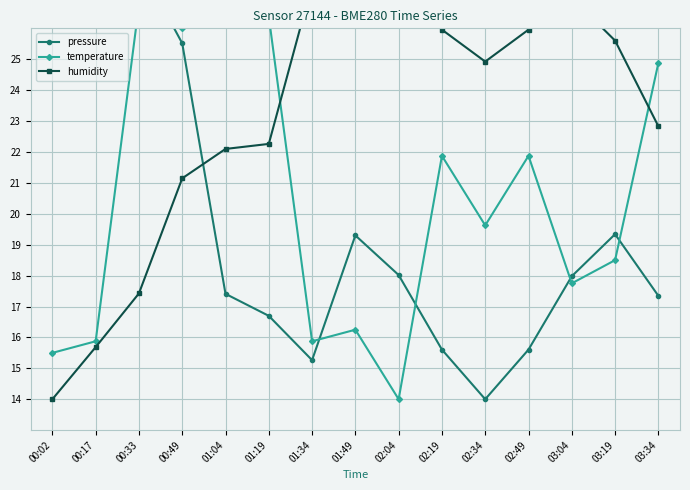

At which category does pressure reach its first local valley?

01:34